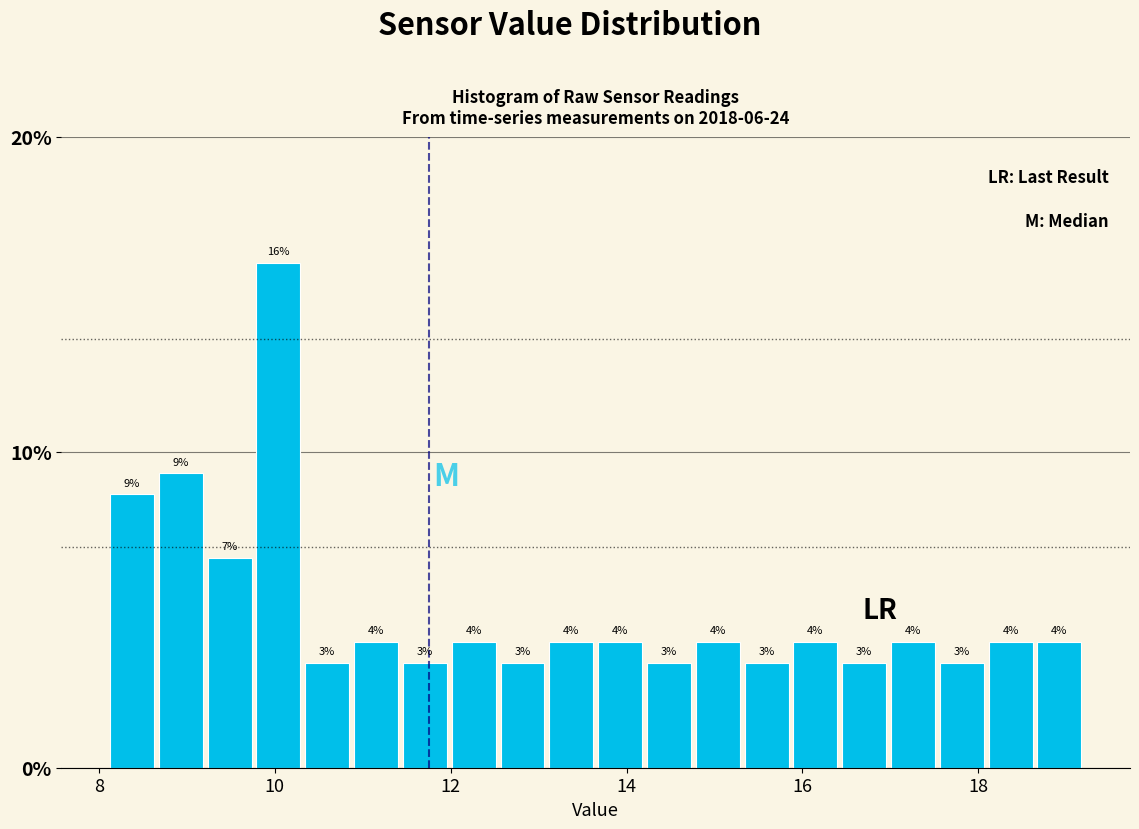

Around what value on the x-axis is the tallest bar? Give the approximate position of its centre, as read against the axis.

10.0